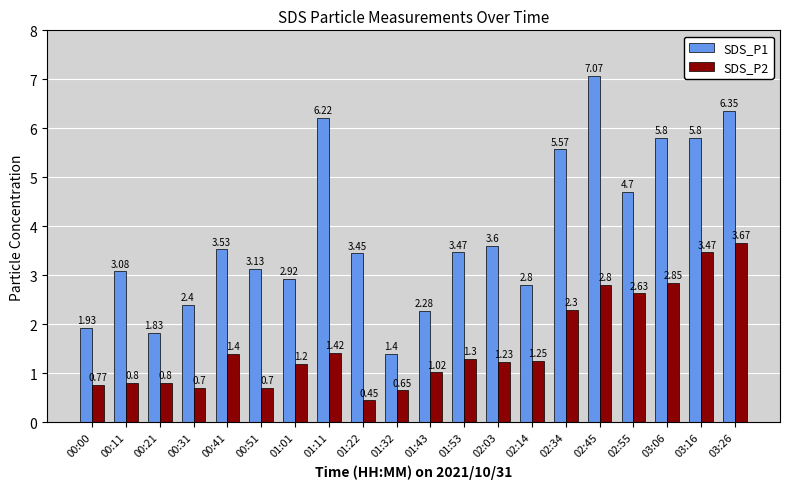

Is the value of SDS_P1 at 02:14 greater than the value of SDS_P2 at 00:21?

Yes